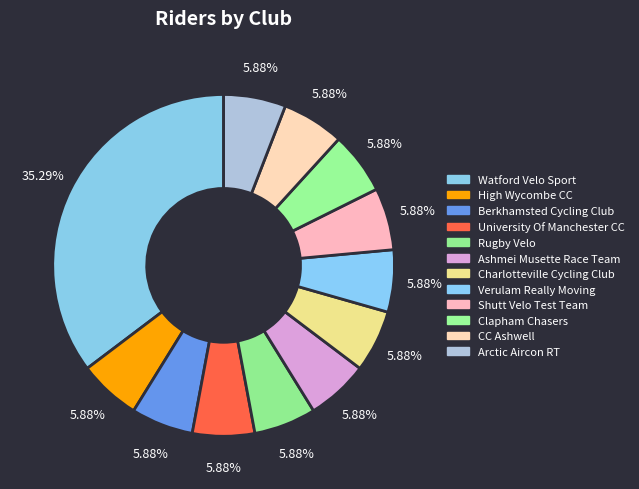

Does CC Ashwell account for over 50% of the chart?

No